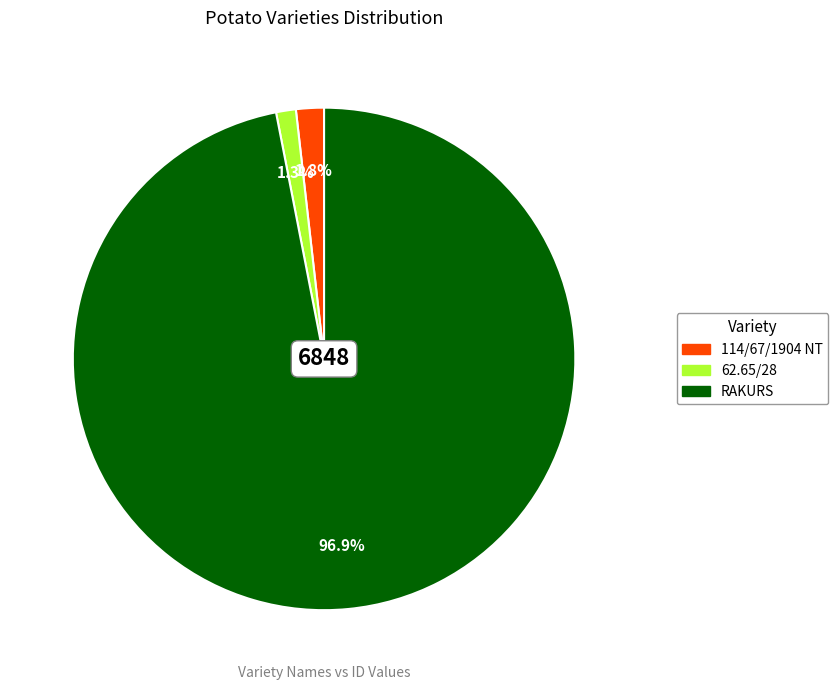

Rank the categories by value from lowest to highest.

62.65/28, 114/67/1904 NT, RAKURS